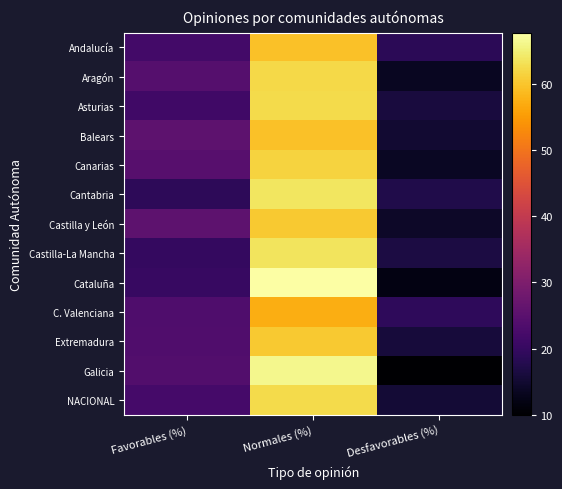

Rank the series at Normales (%) from lowest to highest value.

C. Valenciana, Andalucía, Balears, Castilla y León, Extremadura, Canarias, Aragón, NACIONAL, Asturias, Castilla-La Mancha, Cantabria, Galicia, Cataluña